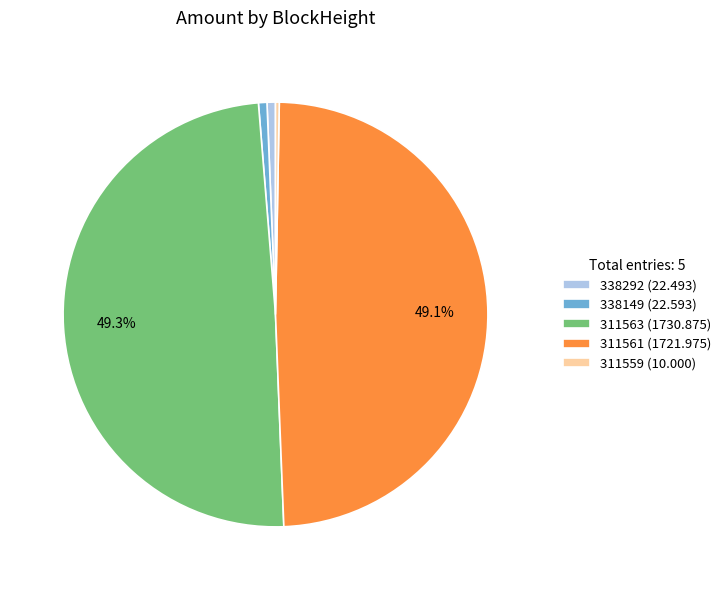

How many slices are in this pie chart?

5